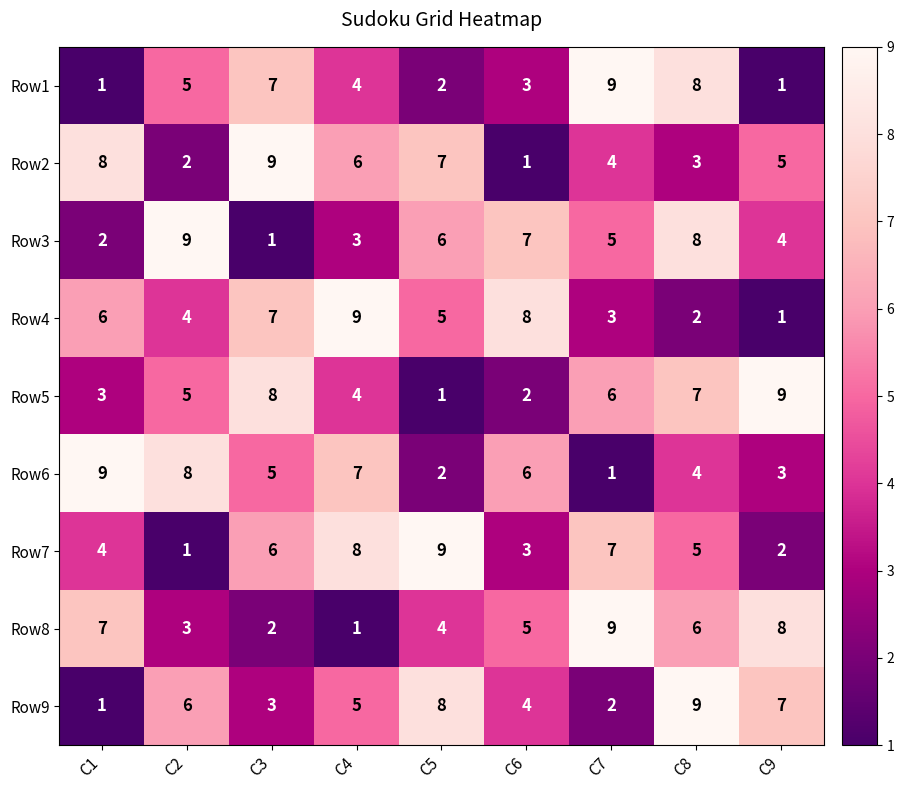

Is it true that Row6 equals 9 at C1?

True